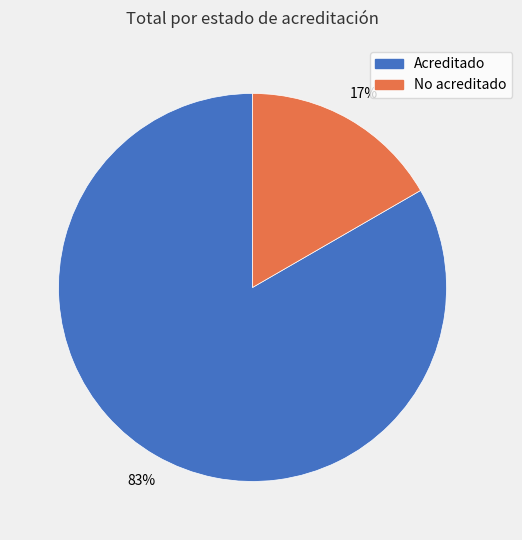

Rank the categories by value from lowest to highest.

No acreditado, Acreditado